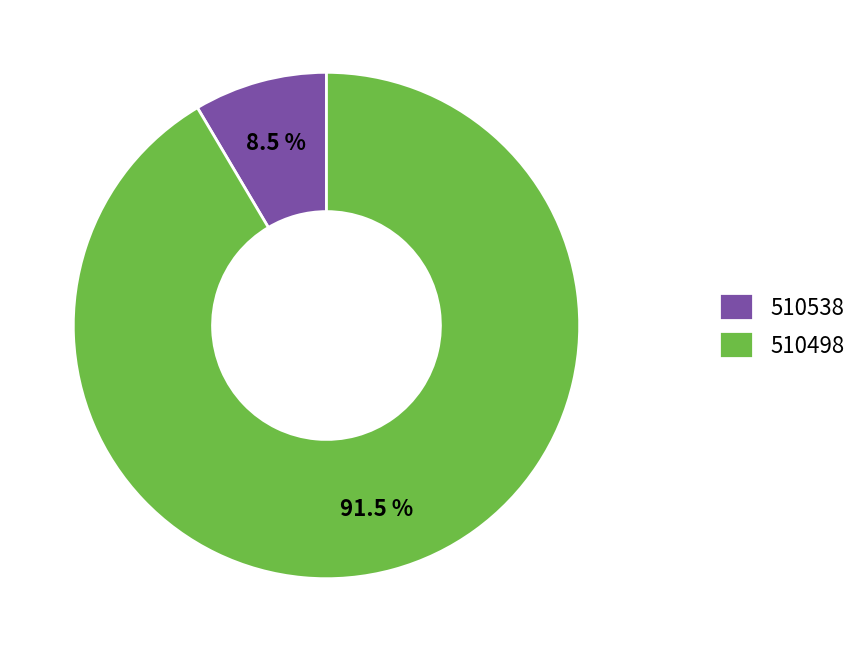

Rank the categories by value from lowest to highest.

510538, 510498